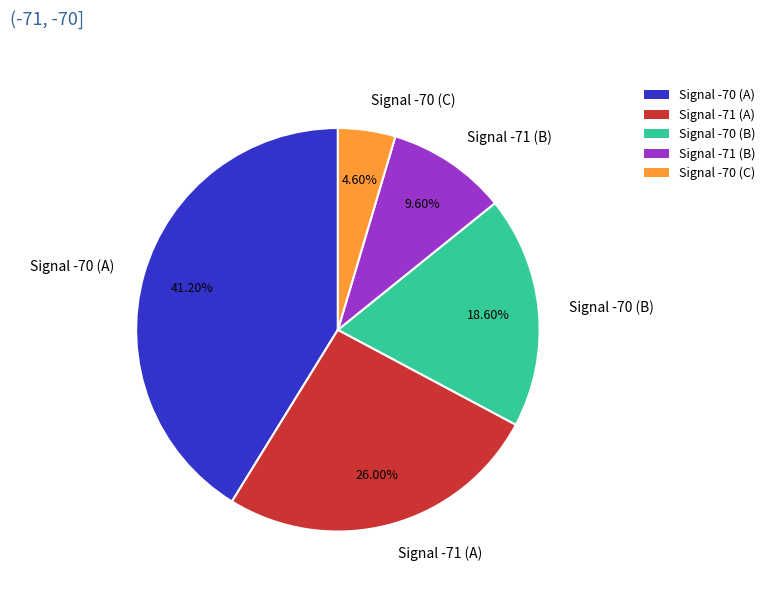

Does any single category account for the majority?

No